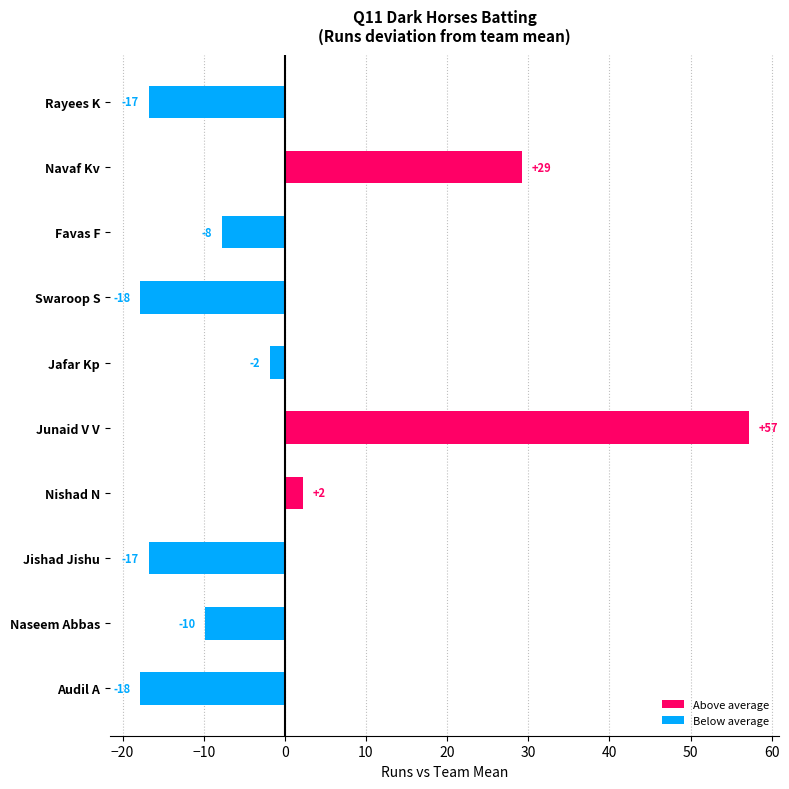

How many bars are there in total?

10